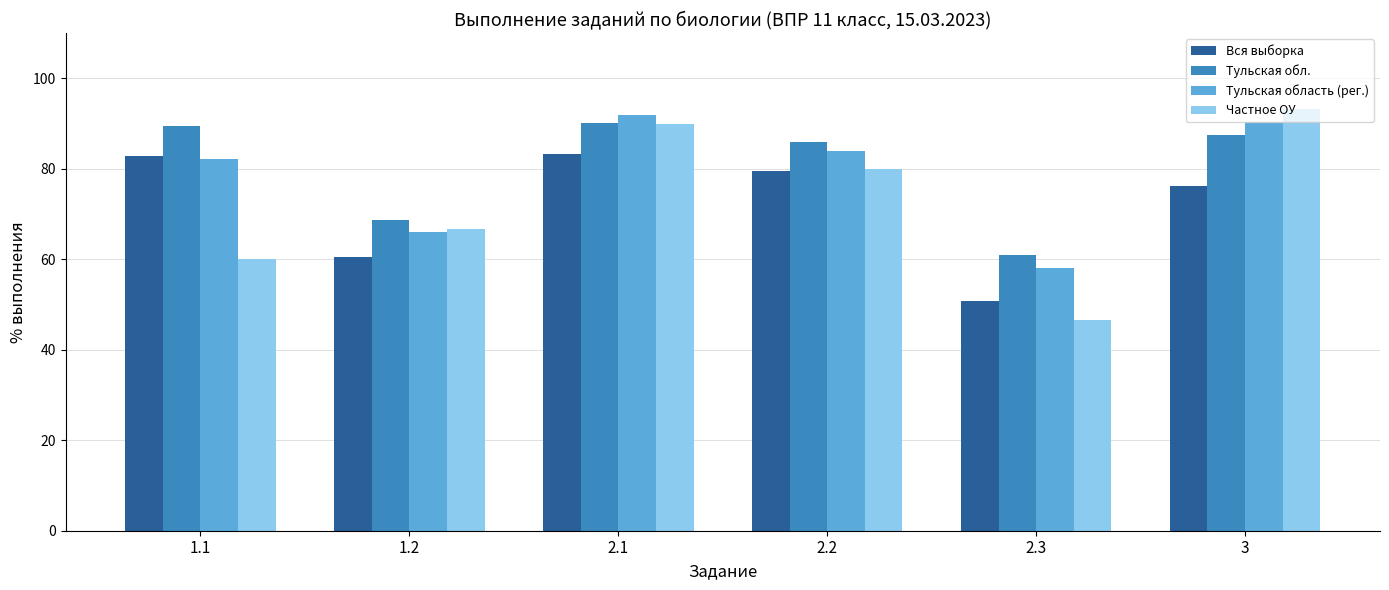

What is the approximate value of Вся выборка at 2.2?

79.6